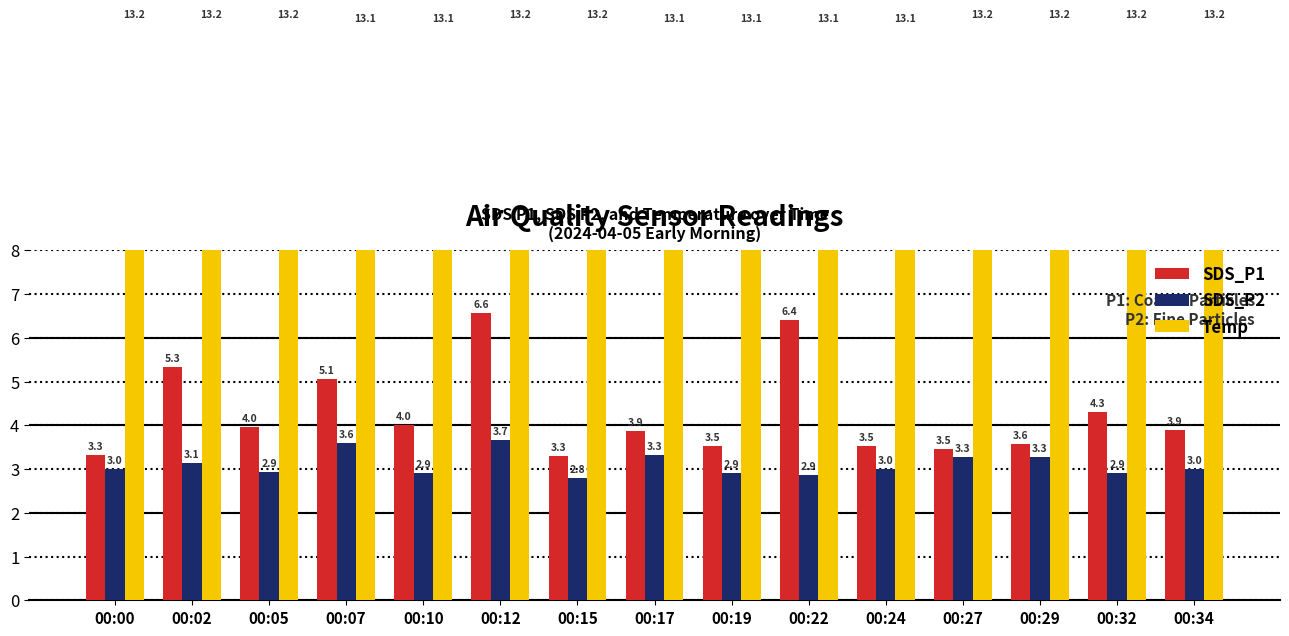

What are all the series names shown in the legend?

SDS_P1, SDS_P2, Temp